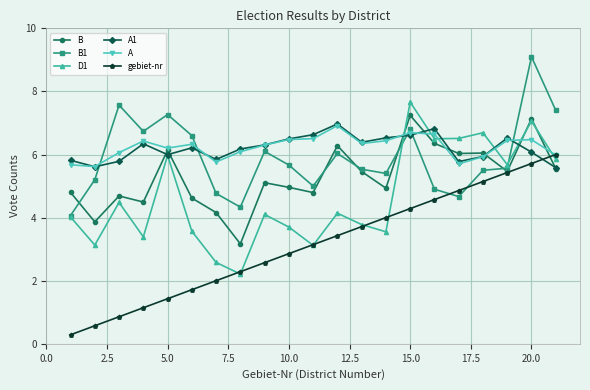

How many categories are shown in the chart?

21